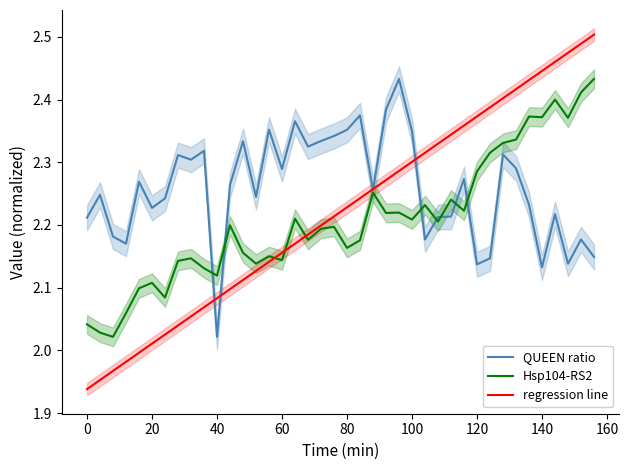

Rank the series by their maximum value, from lowest to highest.

QUEEN ratio, Hsp104-RS2, regression line